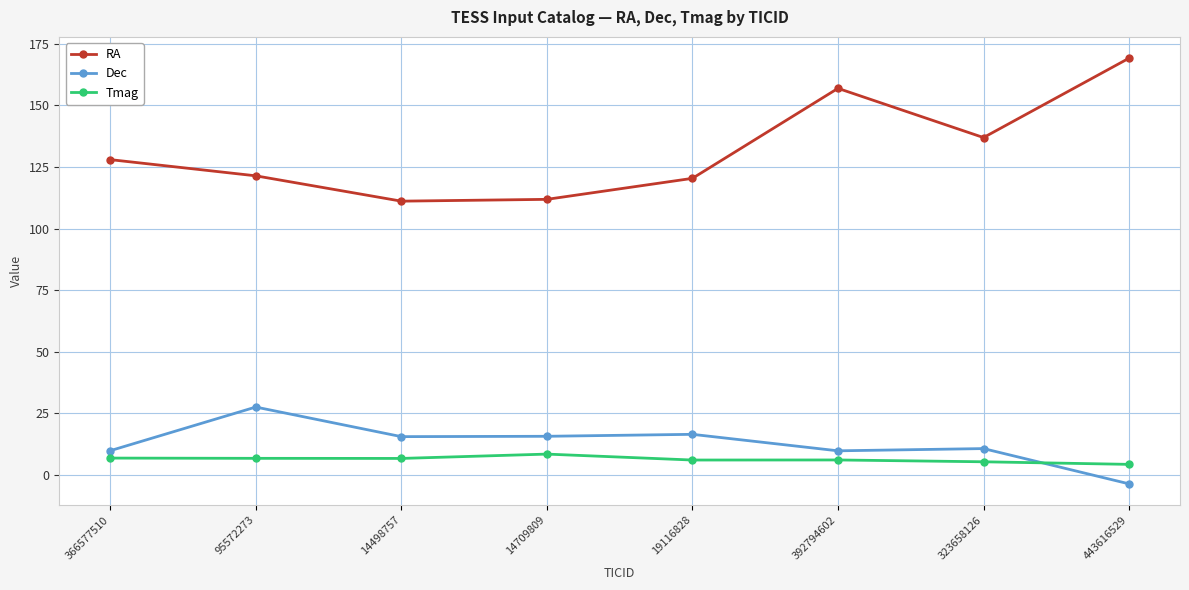

What is the label of the 1st point from the right?

443616529